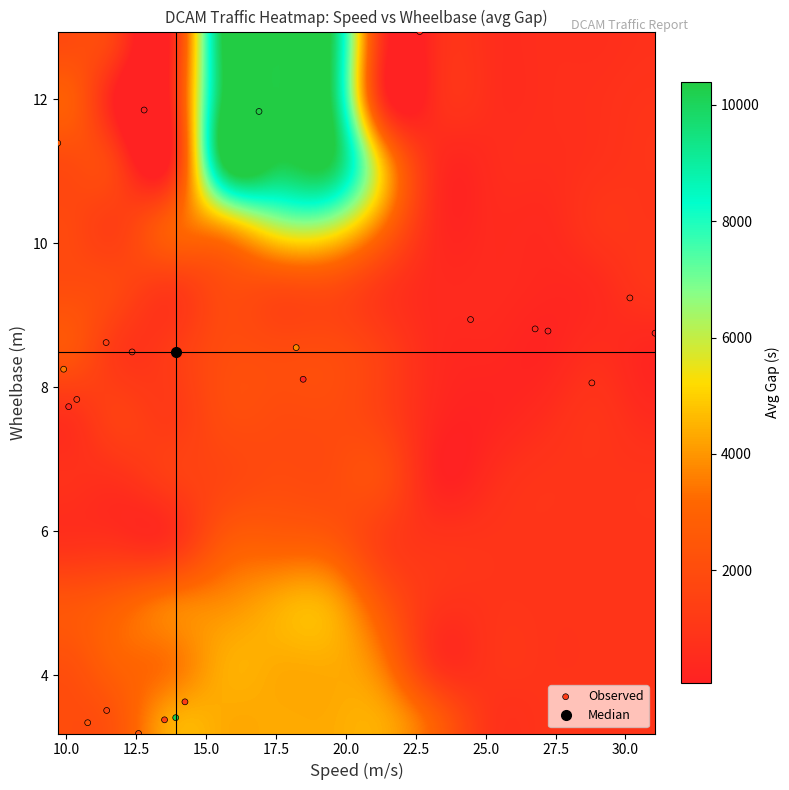

What is the range of X values (max minus min)?

21.4